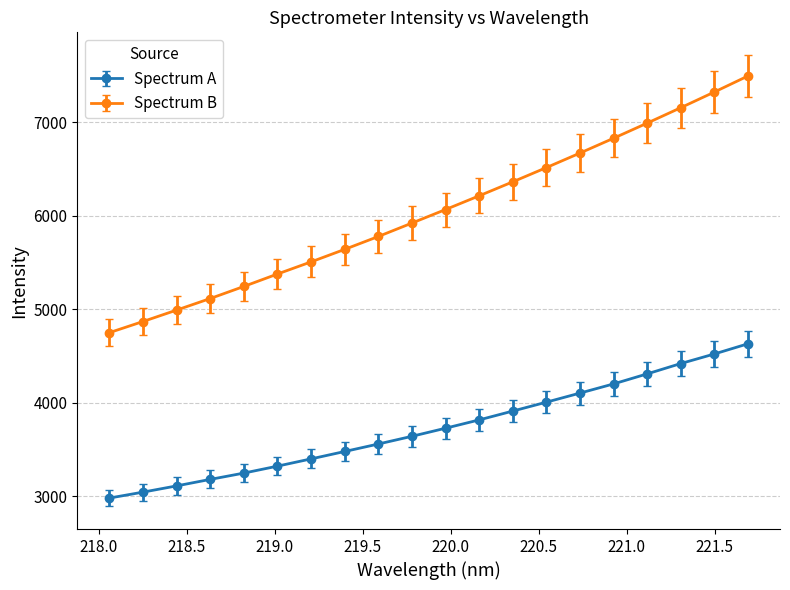

What is the minimum value for Spectrum B?

4749.6